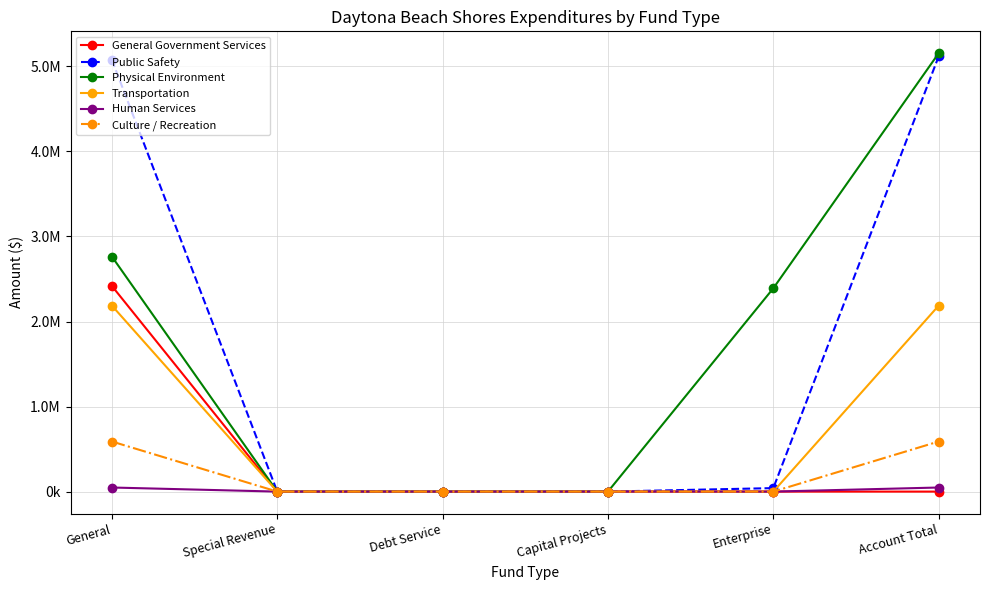

True or false: Physical Environment has a value of 1831139 at Special Revenue.

False